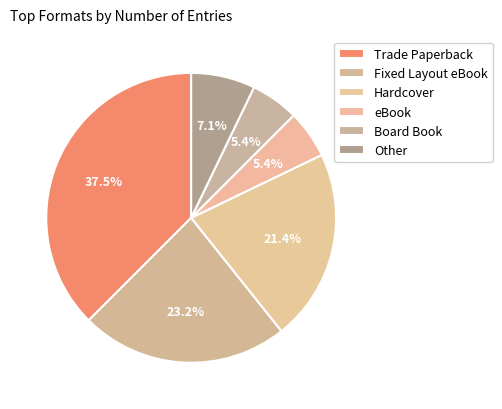

Which slice is the largest?

Trade Paperback